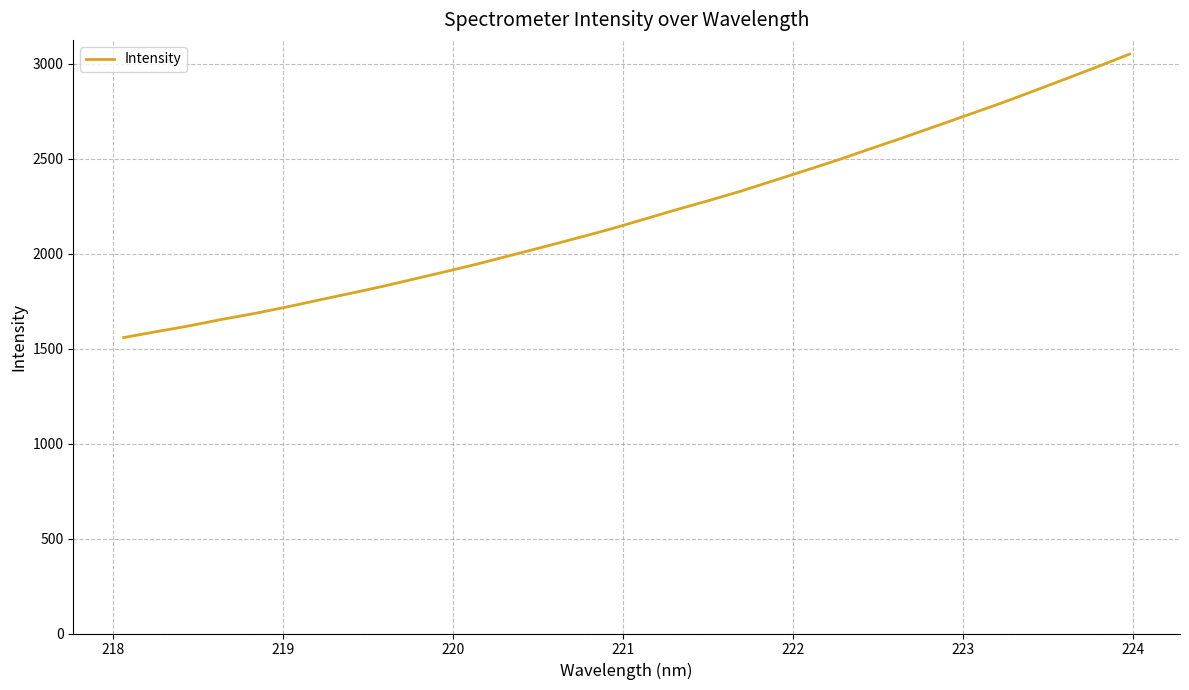

What is the sum of all values?

70672.0